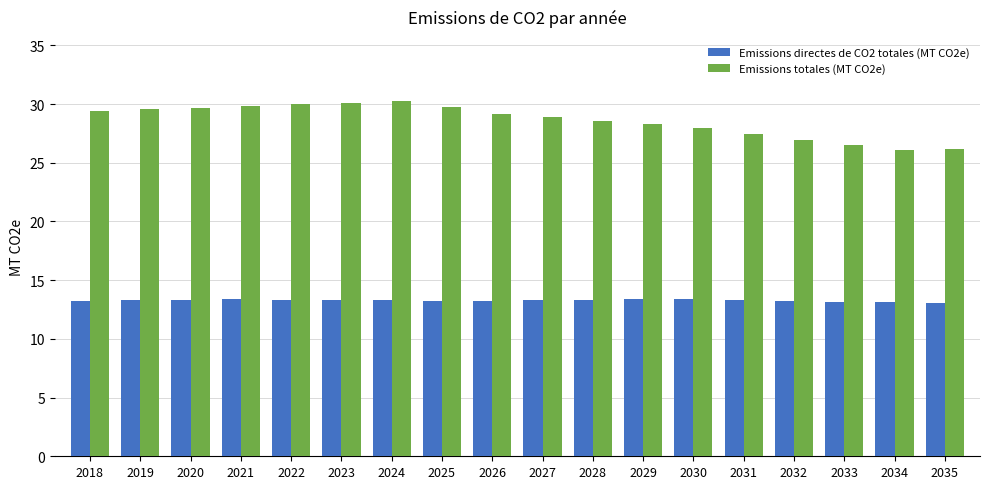

Between 2018 and 2024, which series saw the biggest shift?

Emissions totales (MT CO2e)